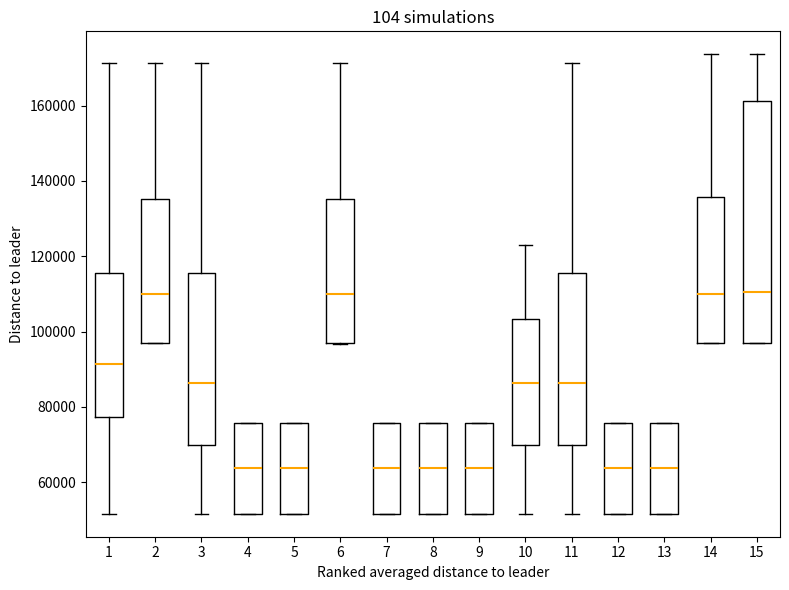

Where is the lower edge of the box at x = 6 on the y-axis? The values are not printed on the chart, so give them approximately, as read against the axis.

96000